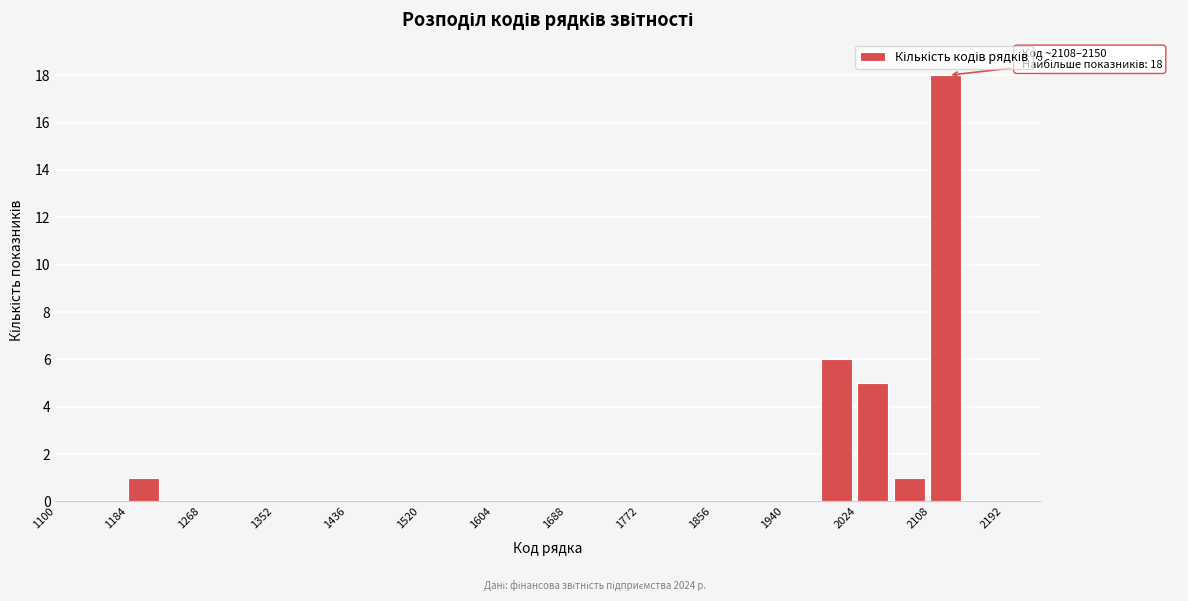

Which range on the x-axis has the tallest bar?

2108 to 2150